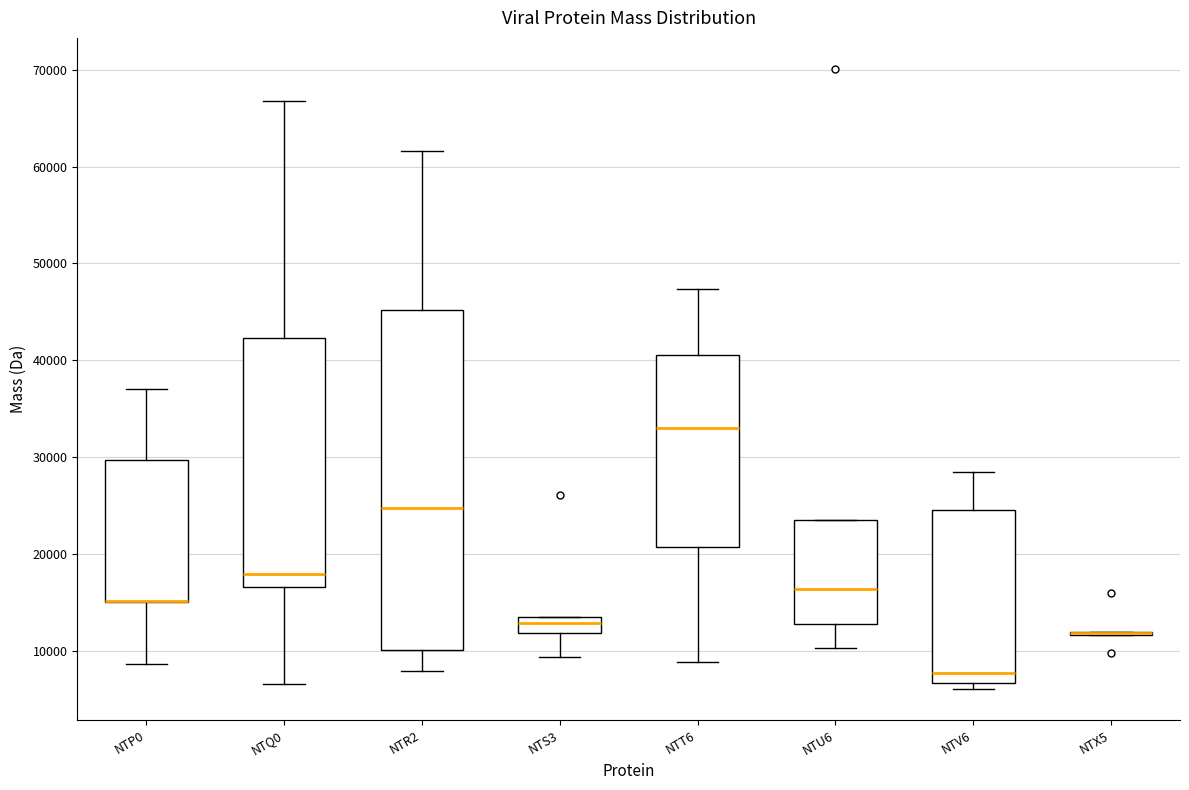

Reading left to right, read every box against the y-axis: the position of its median line, the range the box covers, and the ends of its whiskers. The values are not printed on the chart, so give them approximately, as read against the axis.

NTP0: median 15000 (drawn on the box's lower edge), box 15000 to 30000, whiskers 9000 to 37000
NTQ0: median 18000, box 17000 to 42000, whiskers 7000 to 67000
NTR2: median 25000, box 10000 to 45000, whiskers 8000 to 62000
NTS3: median 13000, box 12000 to 14000, whiskers 9000 to 14000
NTT6: median 33000, box 21000 to 41000, whiskers 9000 to 47000
NTU6: median 16000, box 13000 to 24000, whiskers 10000 to 24000
NTV6: median 8000, box 7000 to 24000, whiskers 6000 to 28000
NTX5: box collapsed to a line at 12000, whiskers 12000 to 12000